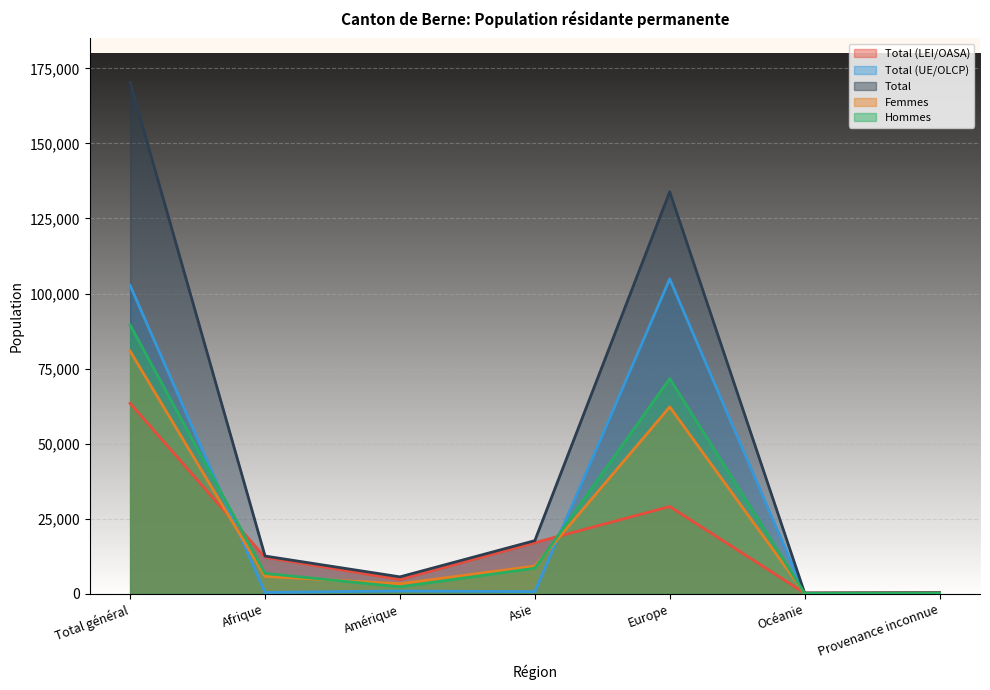

Rank the categories by Total (UE/OLCP) value from lowest to highest.

Provenance inconnue, Océanie, Afrique, Asie, Amérique, Total général, Europe